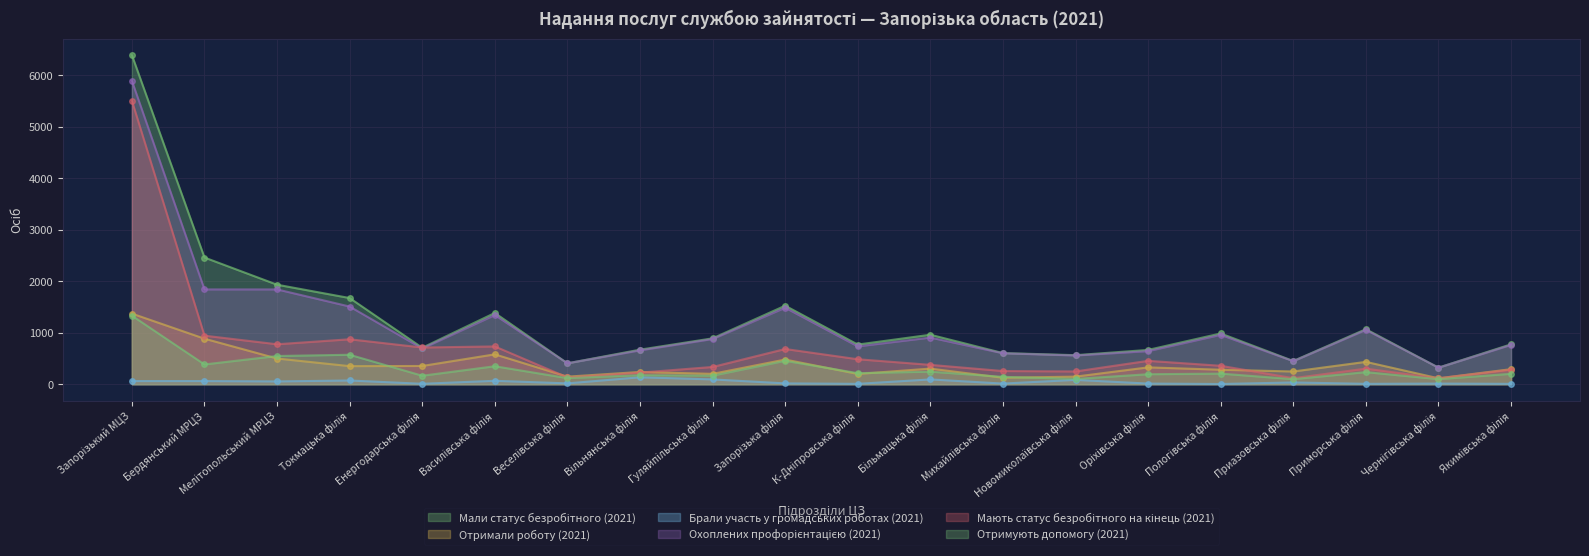

Is it true that Брали участь у громадських роботах (2021) equals 3 at Якимівська філія?

False